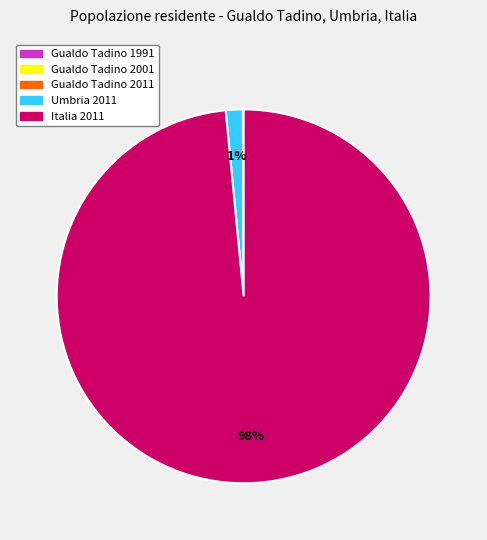

Does Italia 2011 account for over 50% of the chart?

Yes